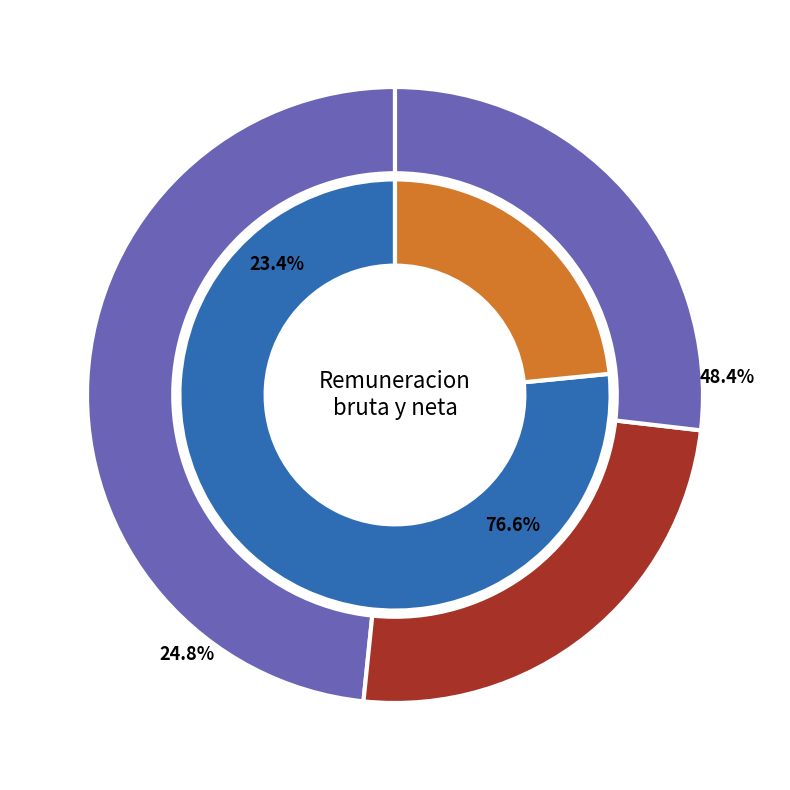

To the nearest percent, what portion does ENLACE DE ASISTENCIA TECNICA represent?

6%